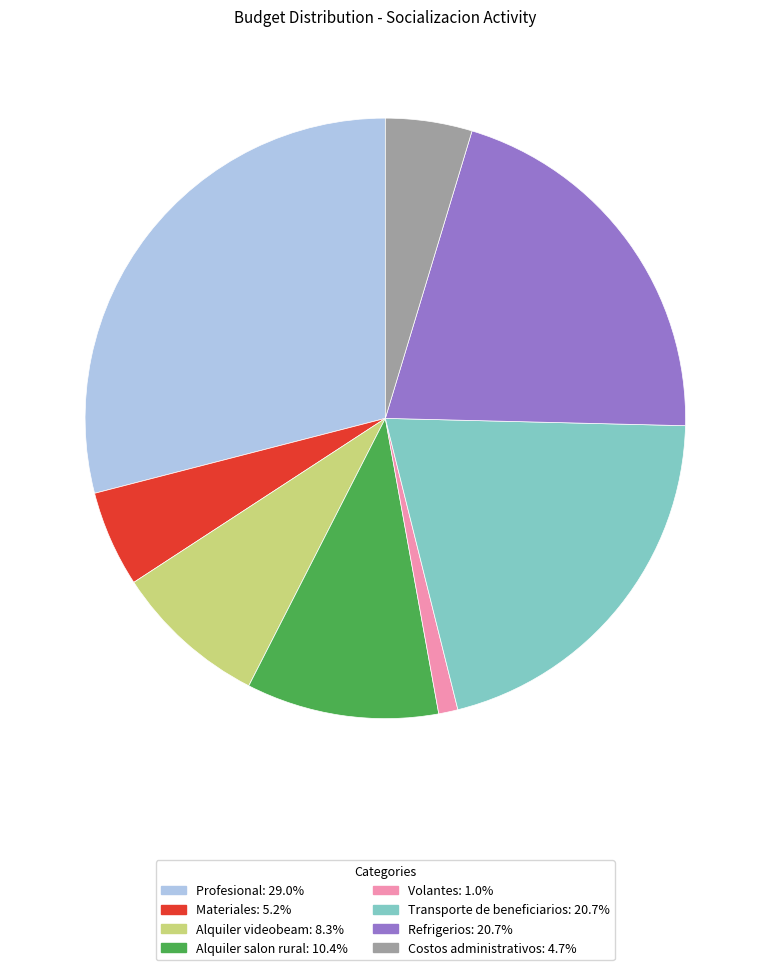

Does Profesional account for over 50% of the chart?

No